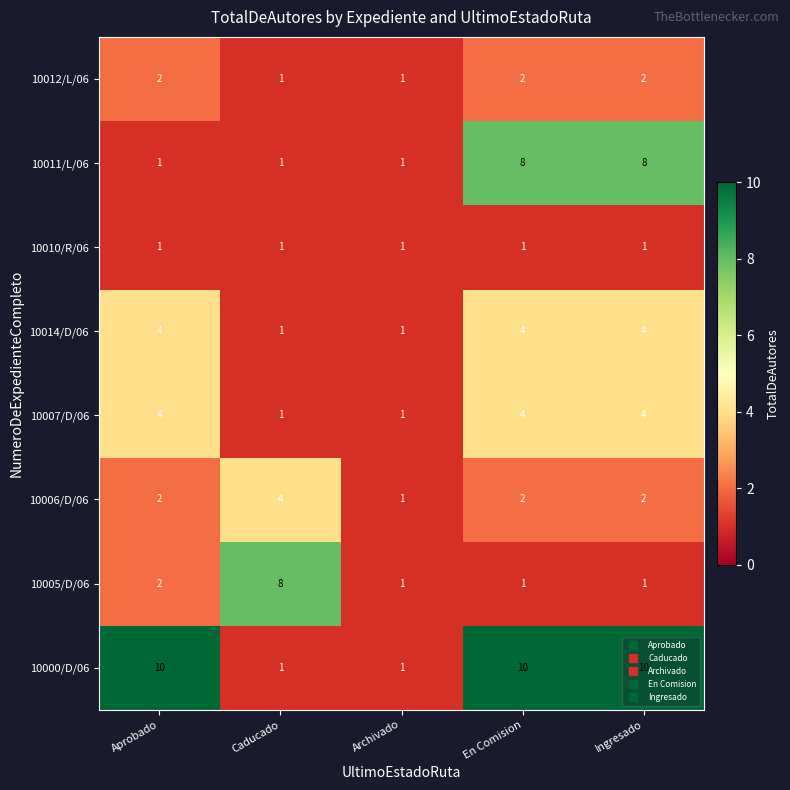

Which series changed the most between Caducado and Ingresado?

10000/D/06